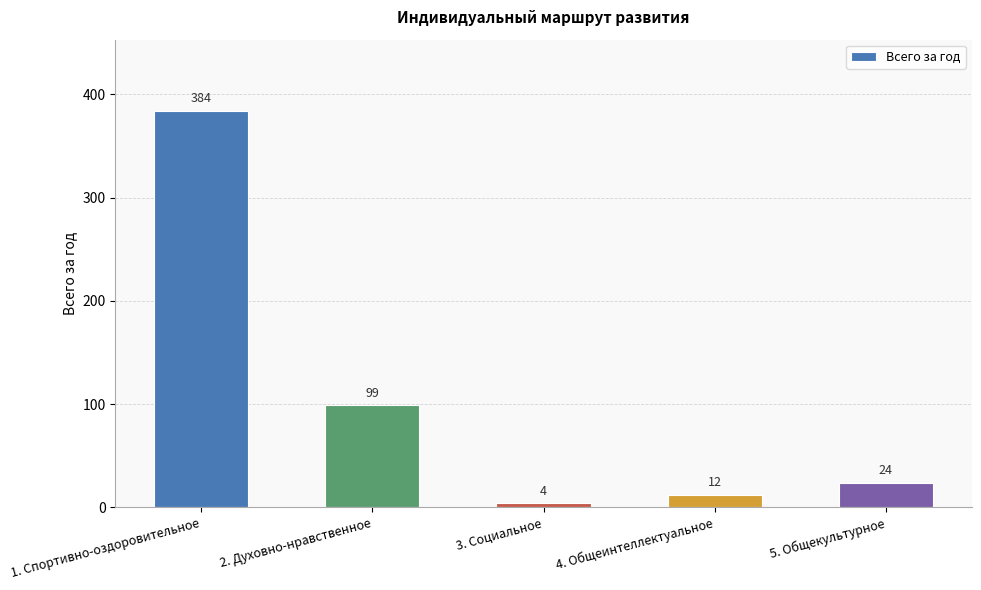

Reading left to right, list all the values displayed in this chart.

384	99	4	12	24